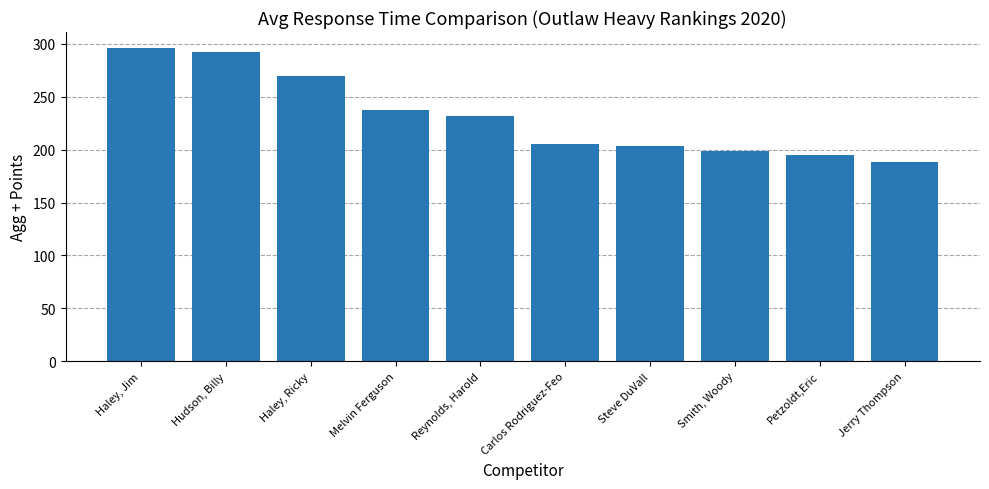

What position from the right is Carlos Rodriguez-Feo?

5